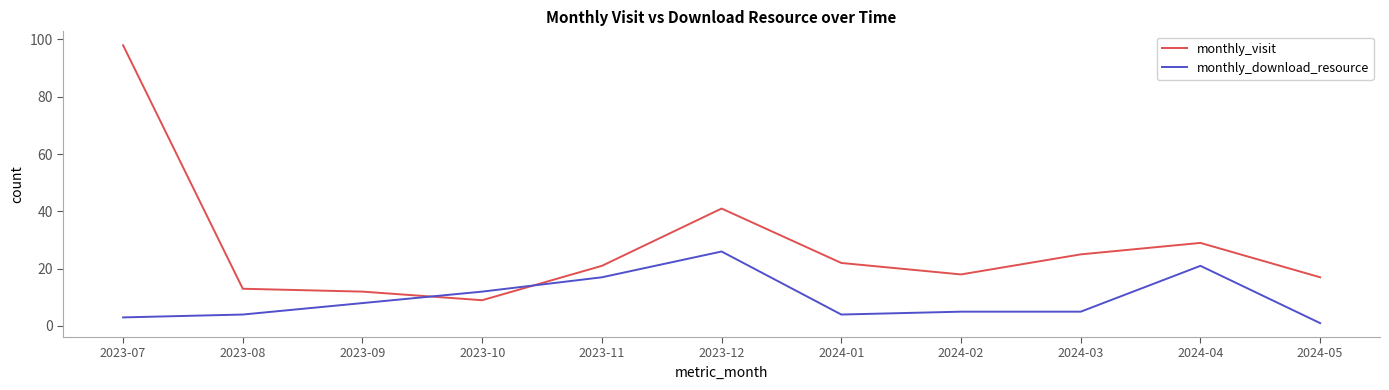

Which series changed the most between 2023-10 and 2023-11?

monthly_visit